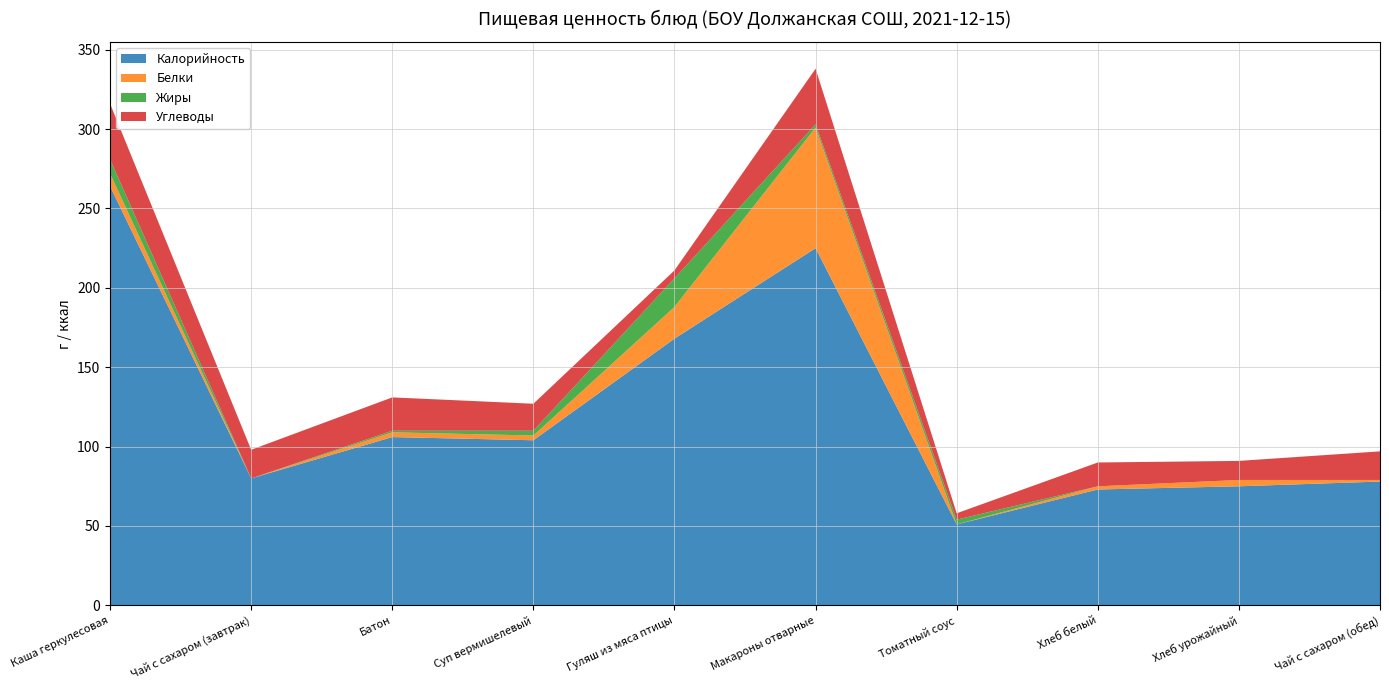

Reading right to left, transcribe all the data shown in this chart.

Калорийность: 78	75	73	51	225	168	104	106	80	264
Белки: 1	4	2	0	76	20	3	3	0	8
Жиры: 0	0	0	3	2	18	3	1	0	9
Углеводы: 18	12	15	4	35	5	17	21	18	35